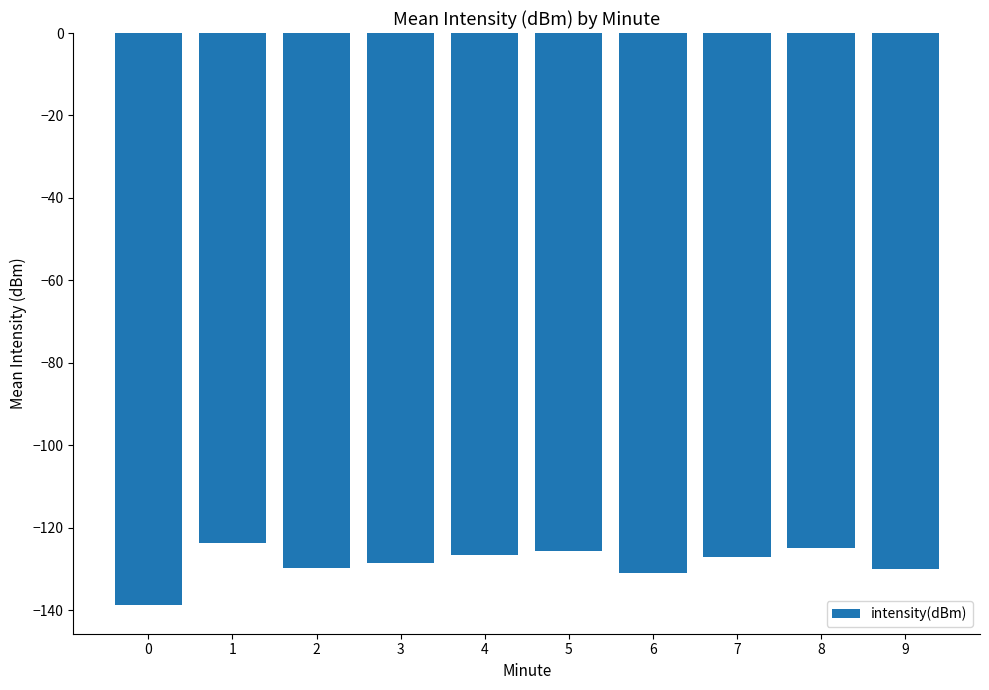

Is it true that the value at 2 is -129.7?

True